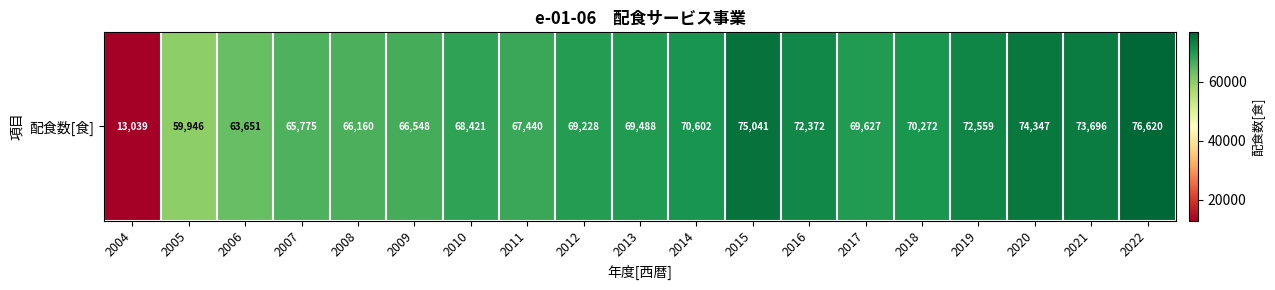

What is the change in value from 2010 to 2015?

+6620